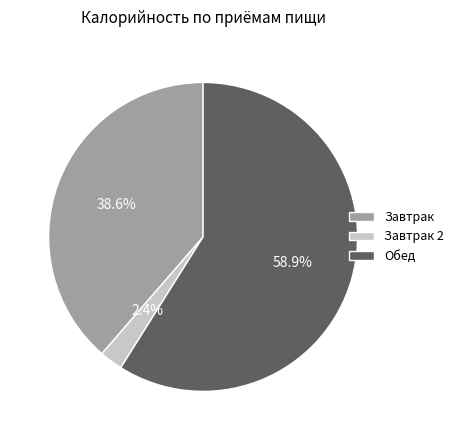

To the nearest percent, what is the difference between the largest and smallest slice percentages?

57%